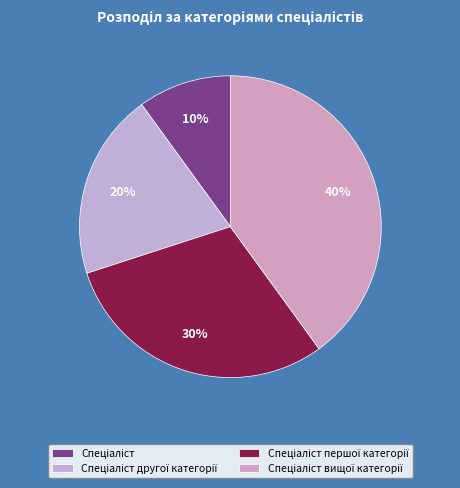

To the nearest percent, what is the average slice percentage?

25%